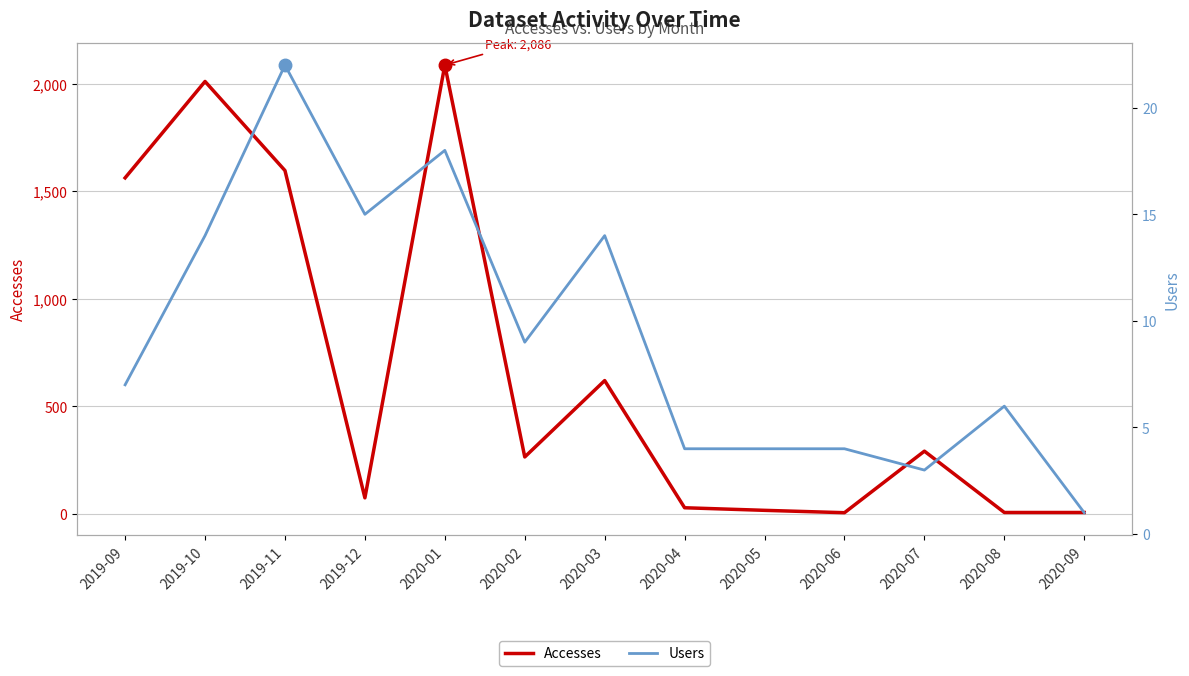

Does the chart have visible grid lines?

Yes